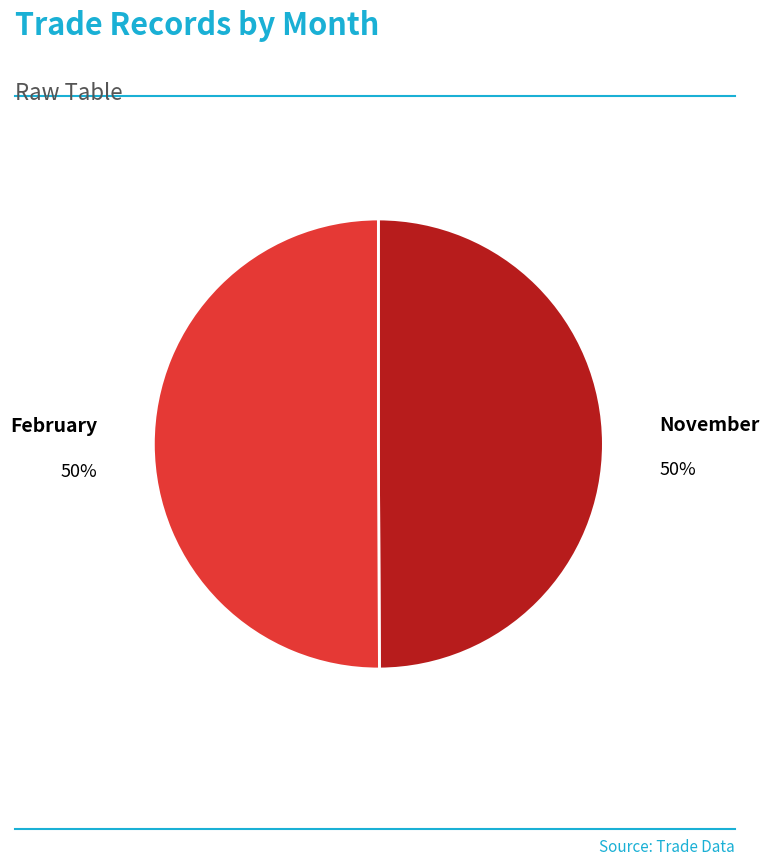

To the nearest percent, what portion does November represent?

50%